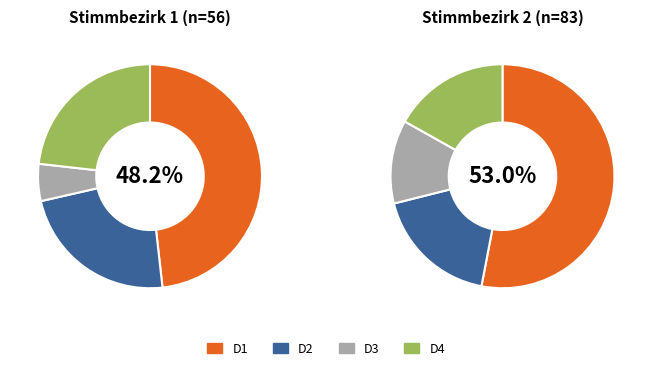

True or false: Stimmbezirk 5 accounts for 1% of the total.

False